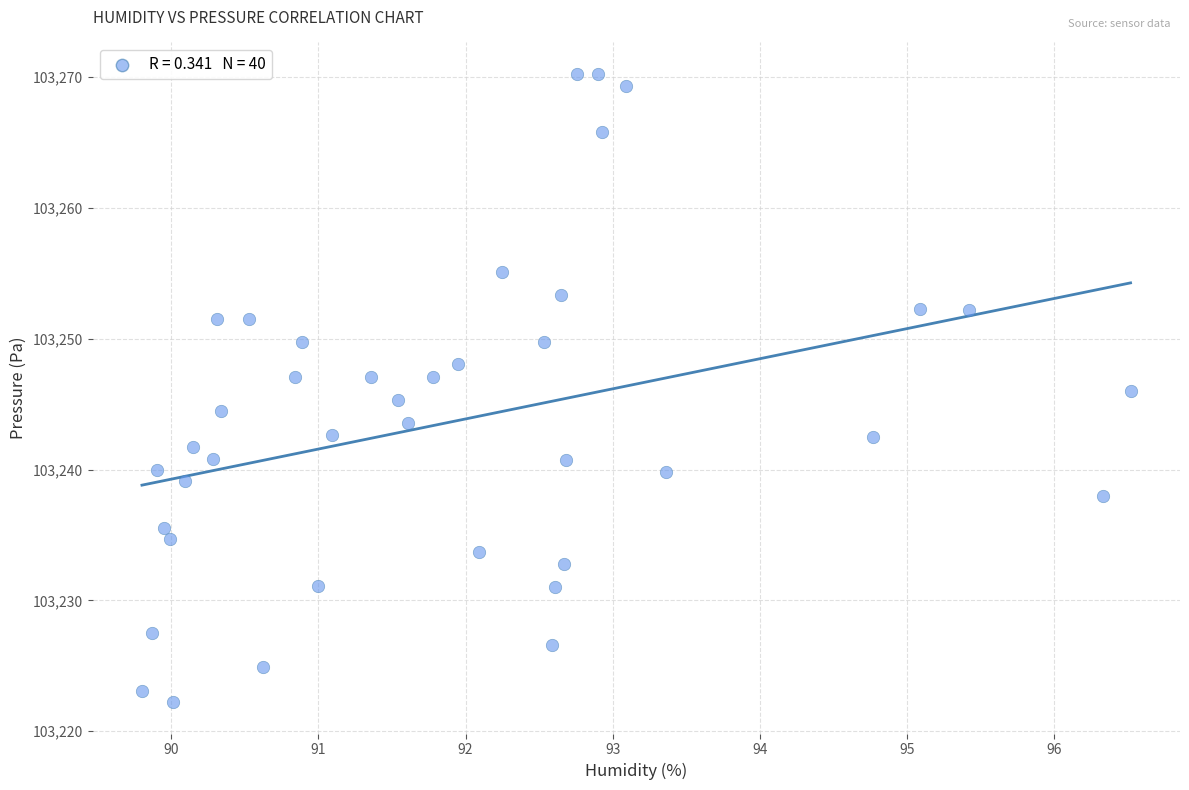

What is the range of Y values (max minus min)?

48.0